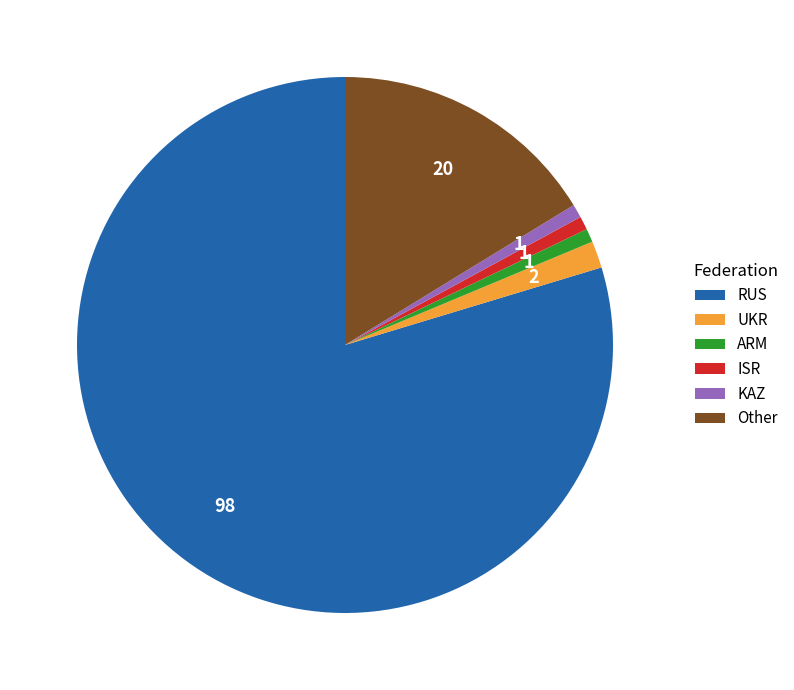

Which category has the biggest portion of the pie?

RUS